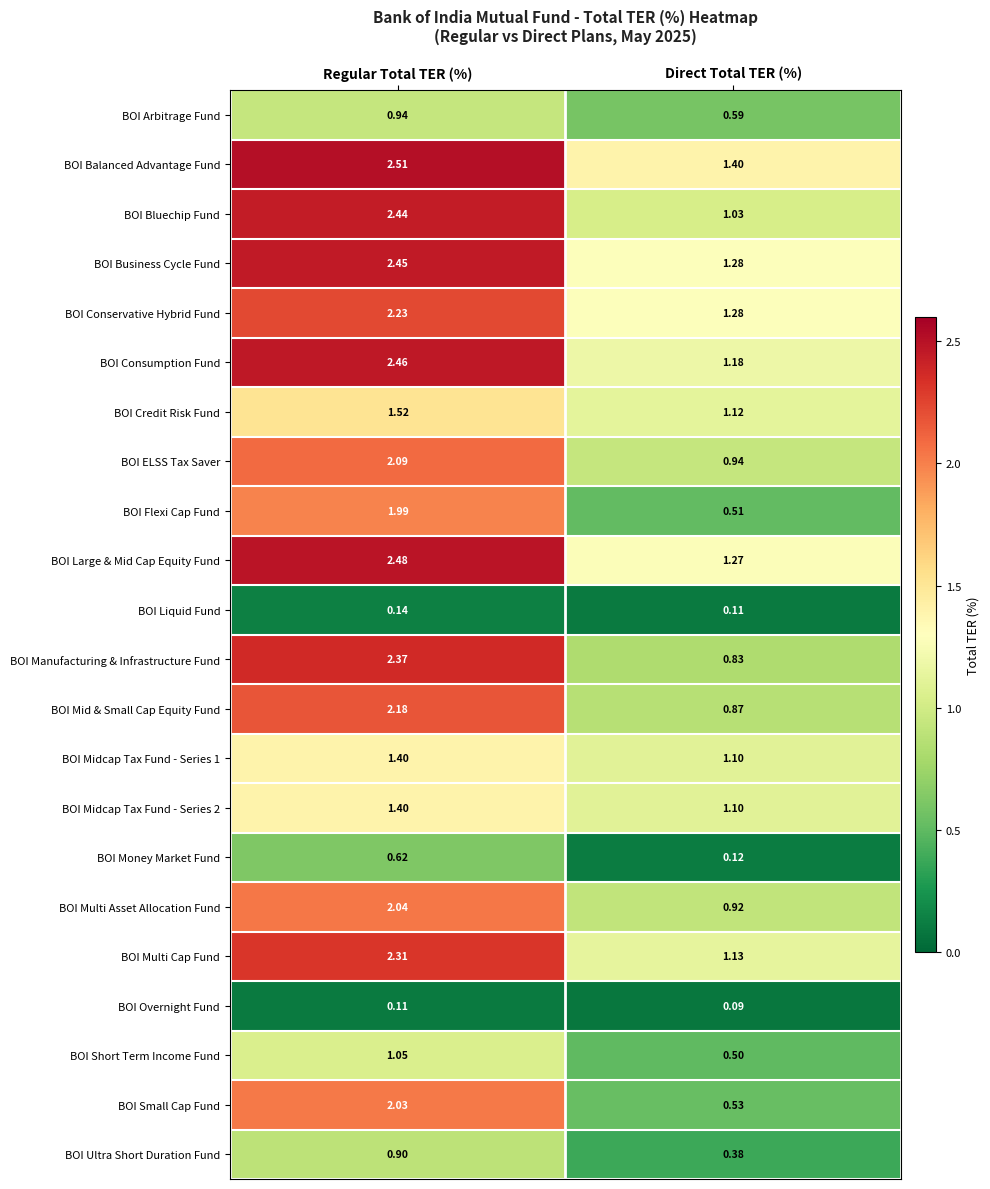

List the labels in order of BOI Mid & Small Cap Equity Fund value, smallest first.

Direct Total TER (%), Regular Total TER (%)